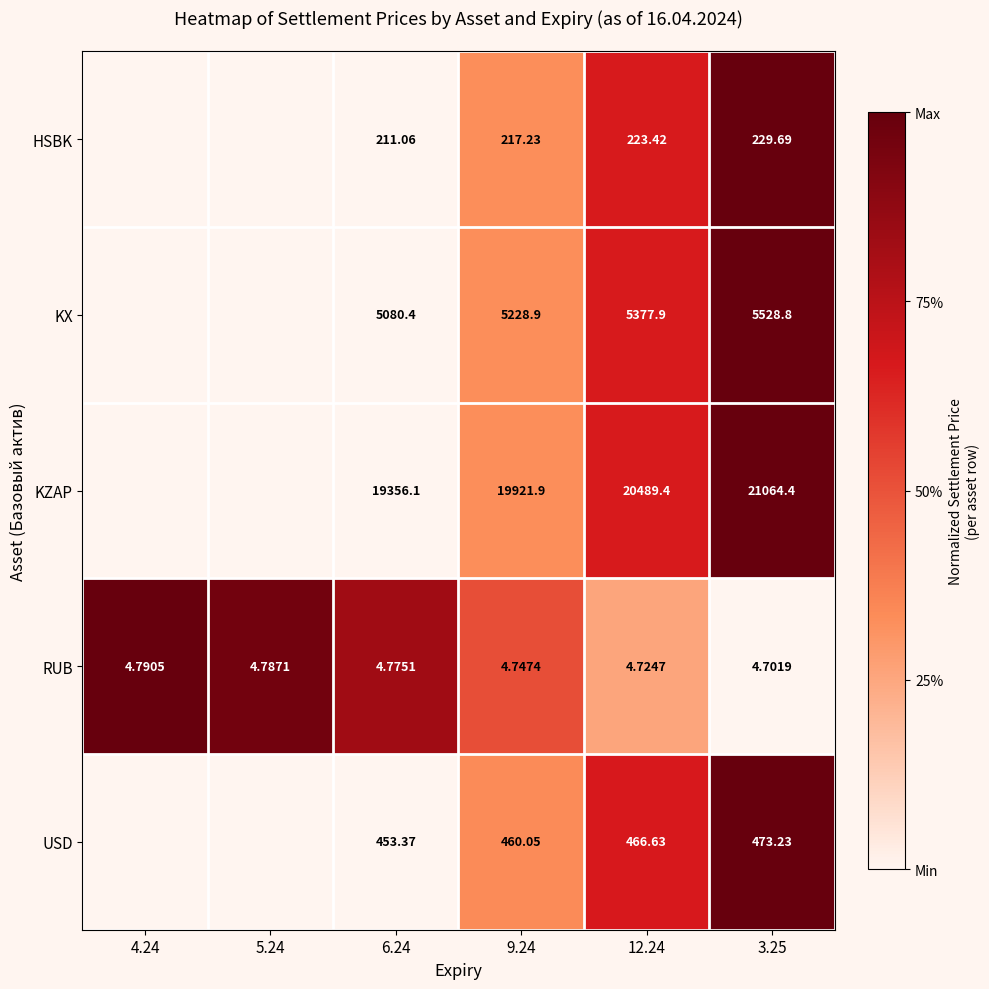

At 12.24, list the series in order from smallest to largest.

RUB, HSBK, USD, KX, KZAP